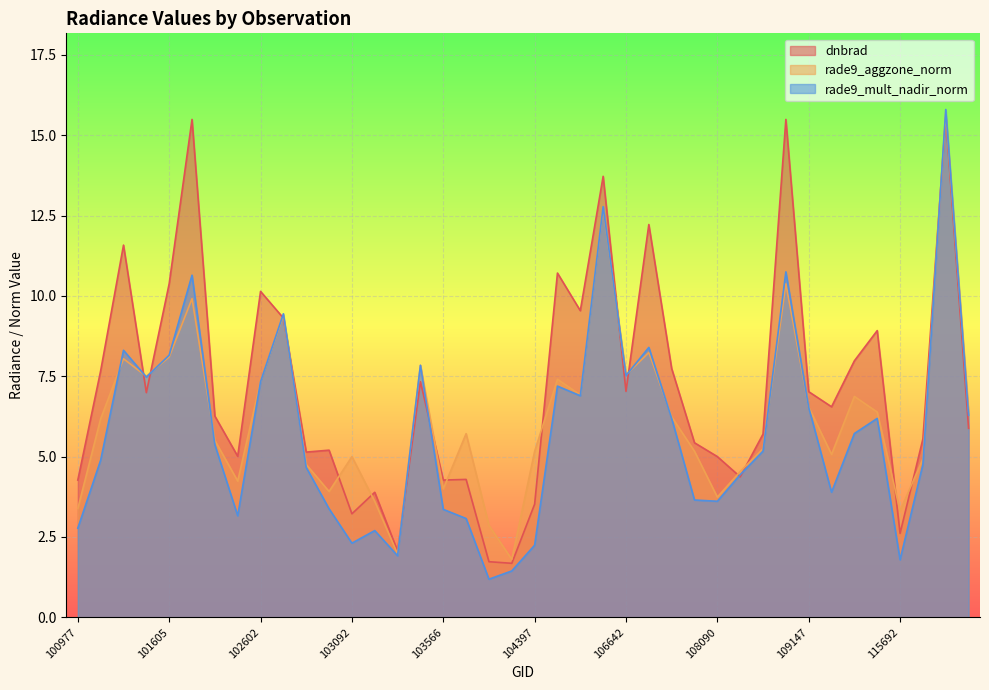

What is the difference between the dnbrad values at 119657 and 109680?

7.6